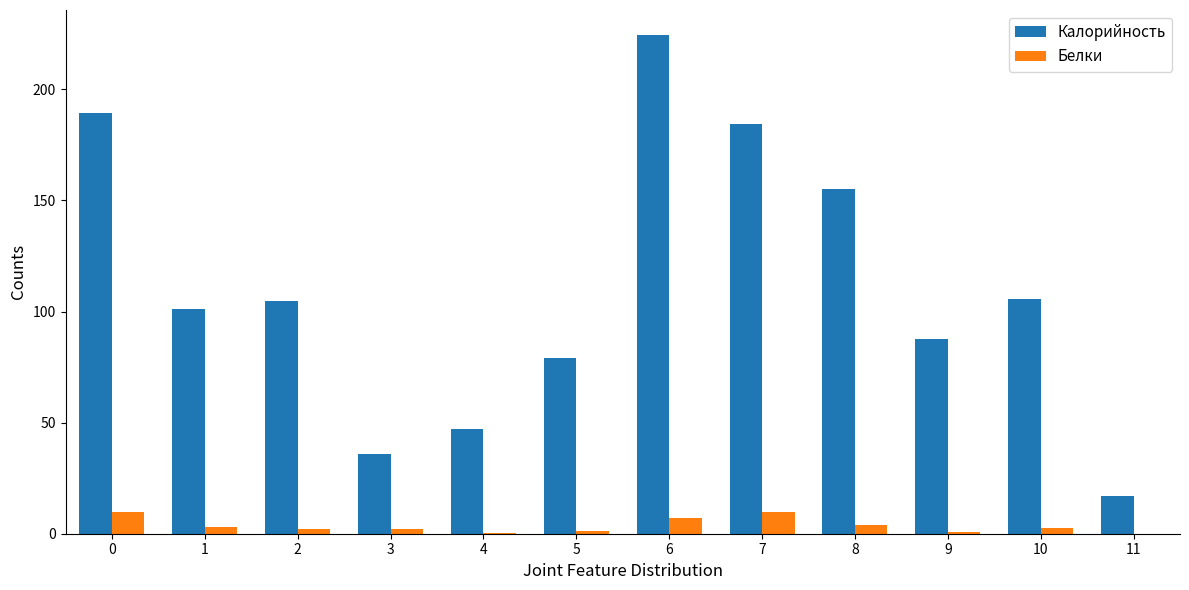

At which category is the sum across all series the highest?

6